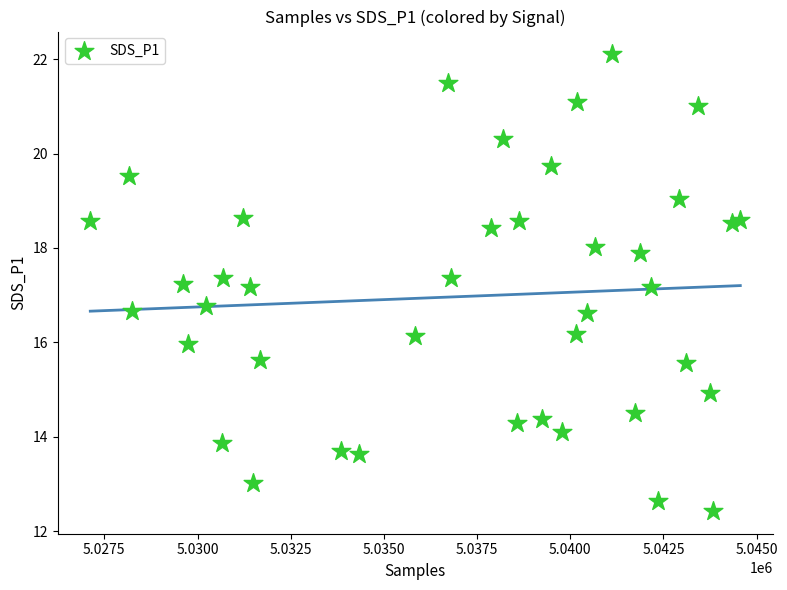

What is the range of X values (max minus min)?

17440.0